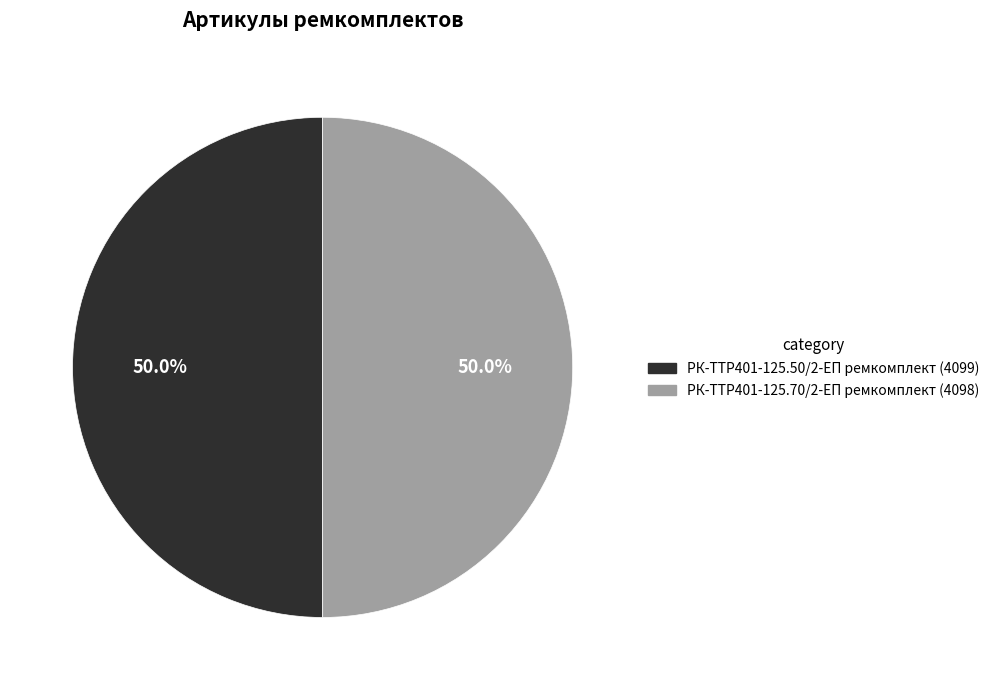

How much of the chart is everything except РК-TTР401-125.70/2-ЕП ремкомплект?

50.0%